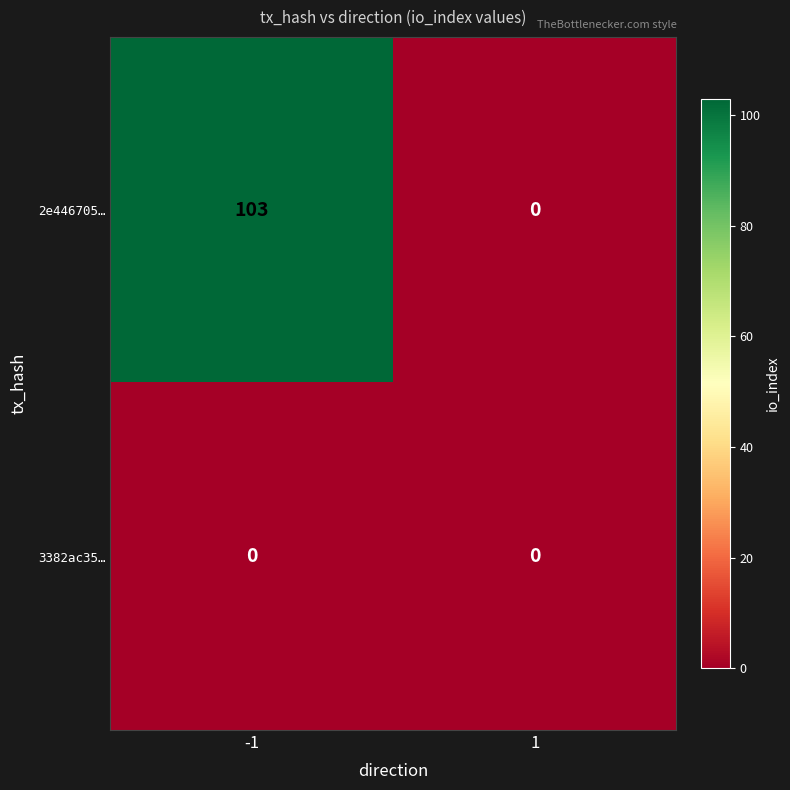

Which series changed the most between -1 and 1?

2e446705…